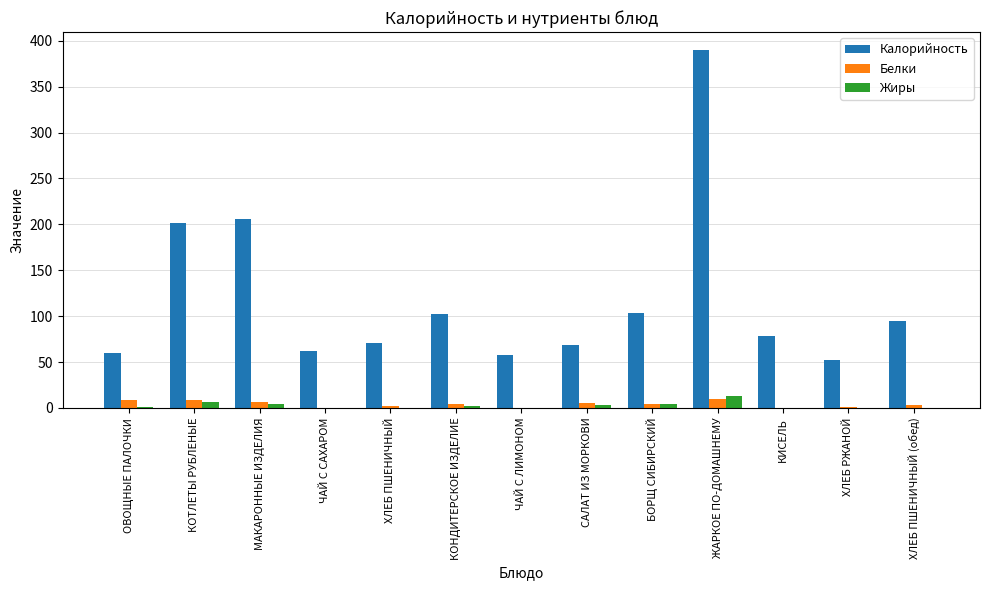

What is the highest value of the Жиры series?

13.1